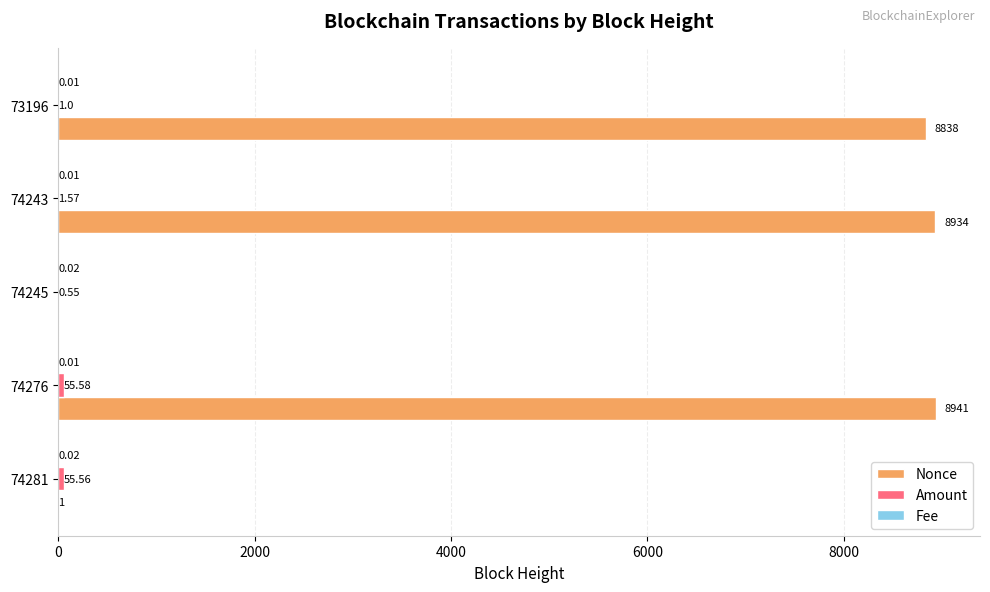

What is the total value across all series at 74243?

8935.6